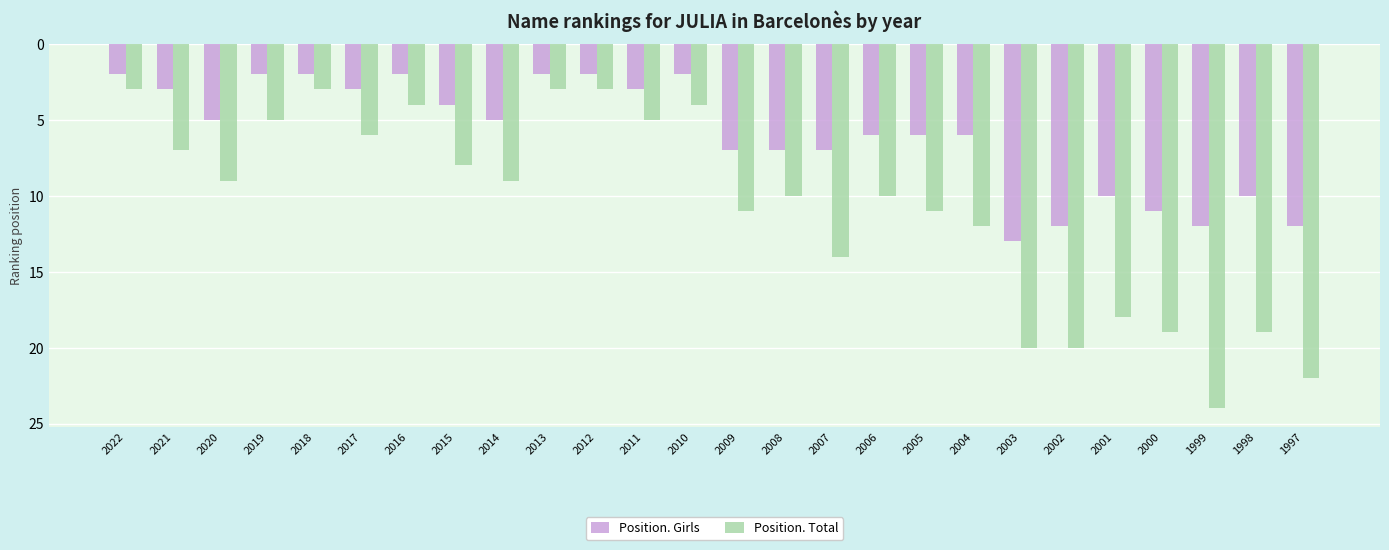

What is the total value across all series at 2000?

30